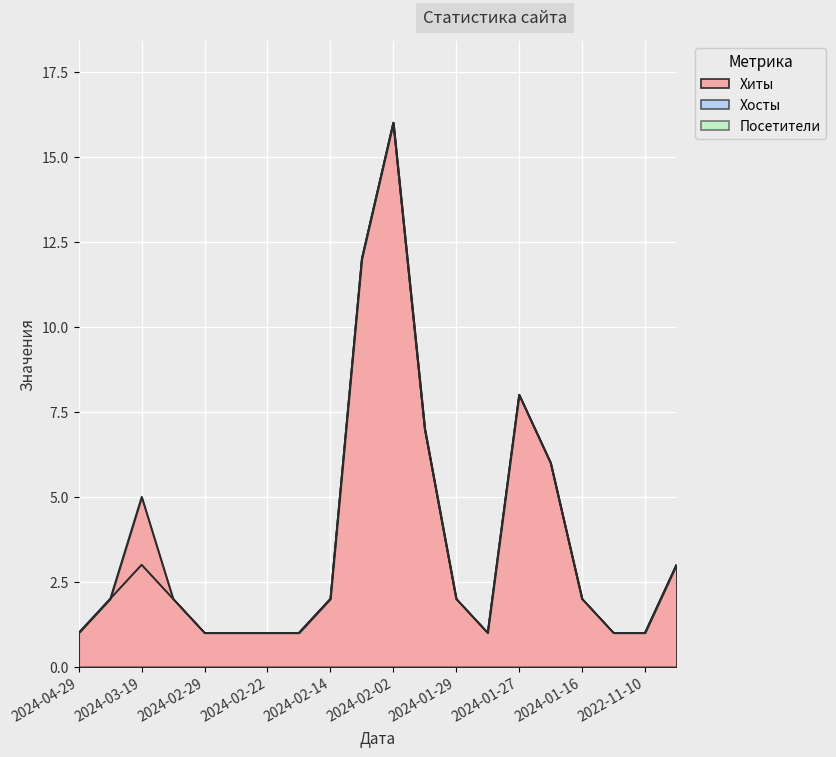

At which category does Посетители reach its first local peak?

2024-03-19